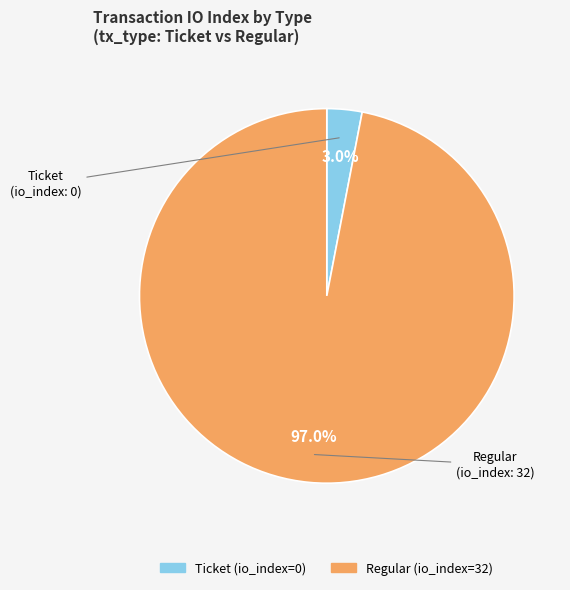

Does any single category account for the majority?

Yes